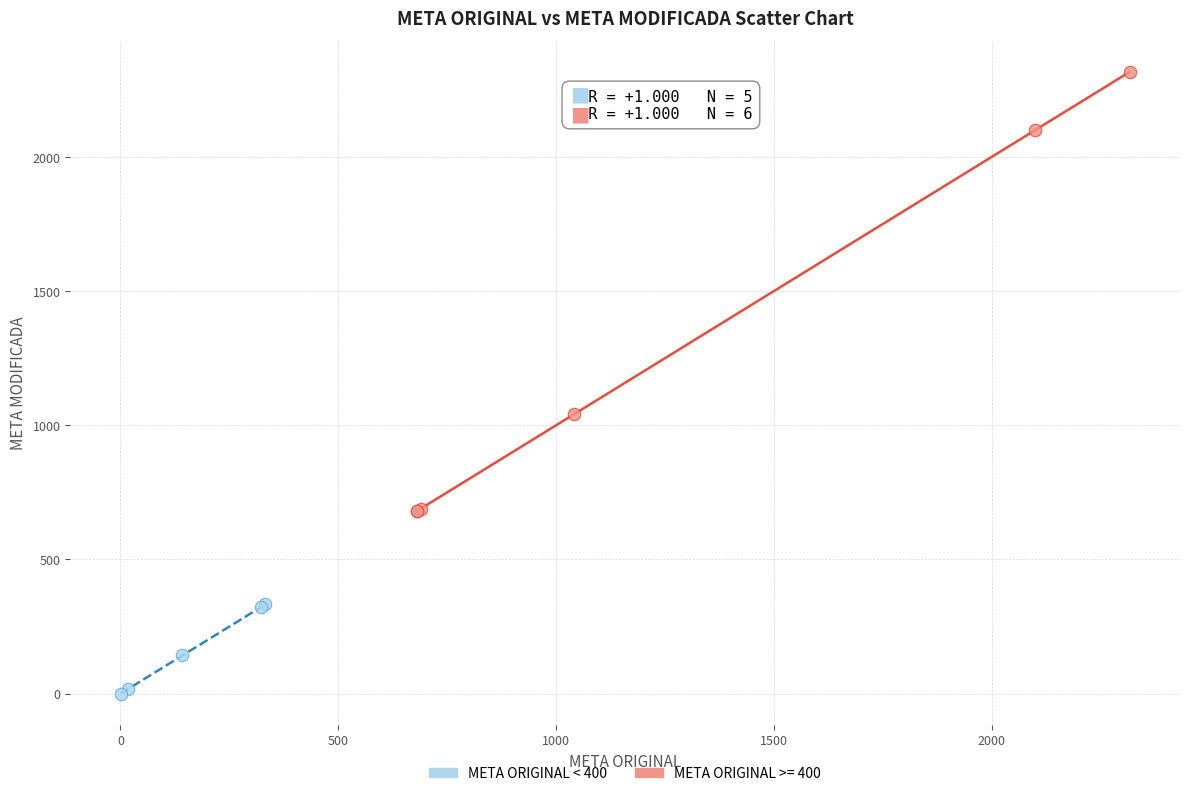

Which series reaches the maximum Y coordinate?

META ORIGINAL >= 400